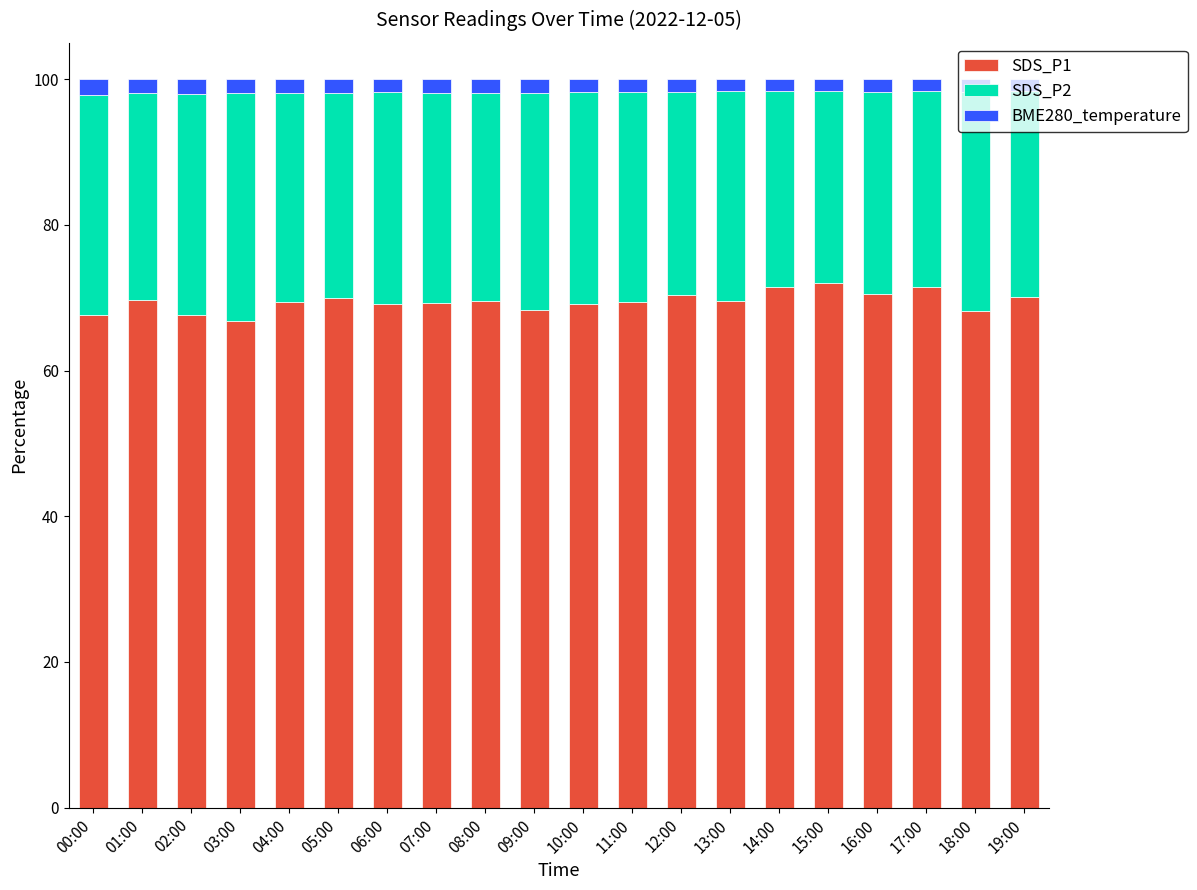

The SDS_P1 series shows 17.9 at 18:00. True or false?

False